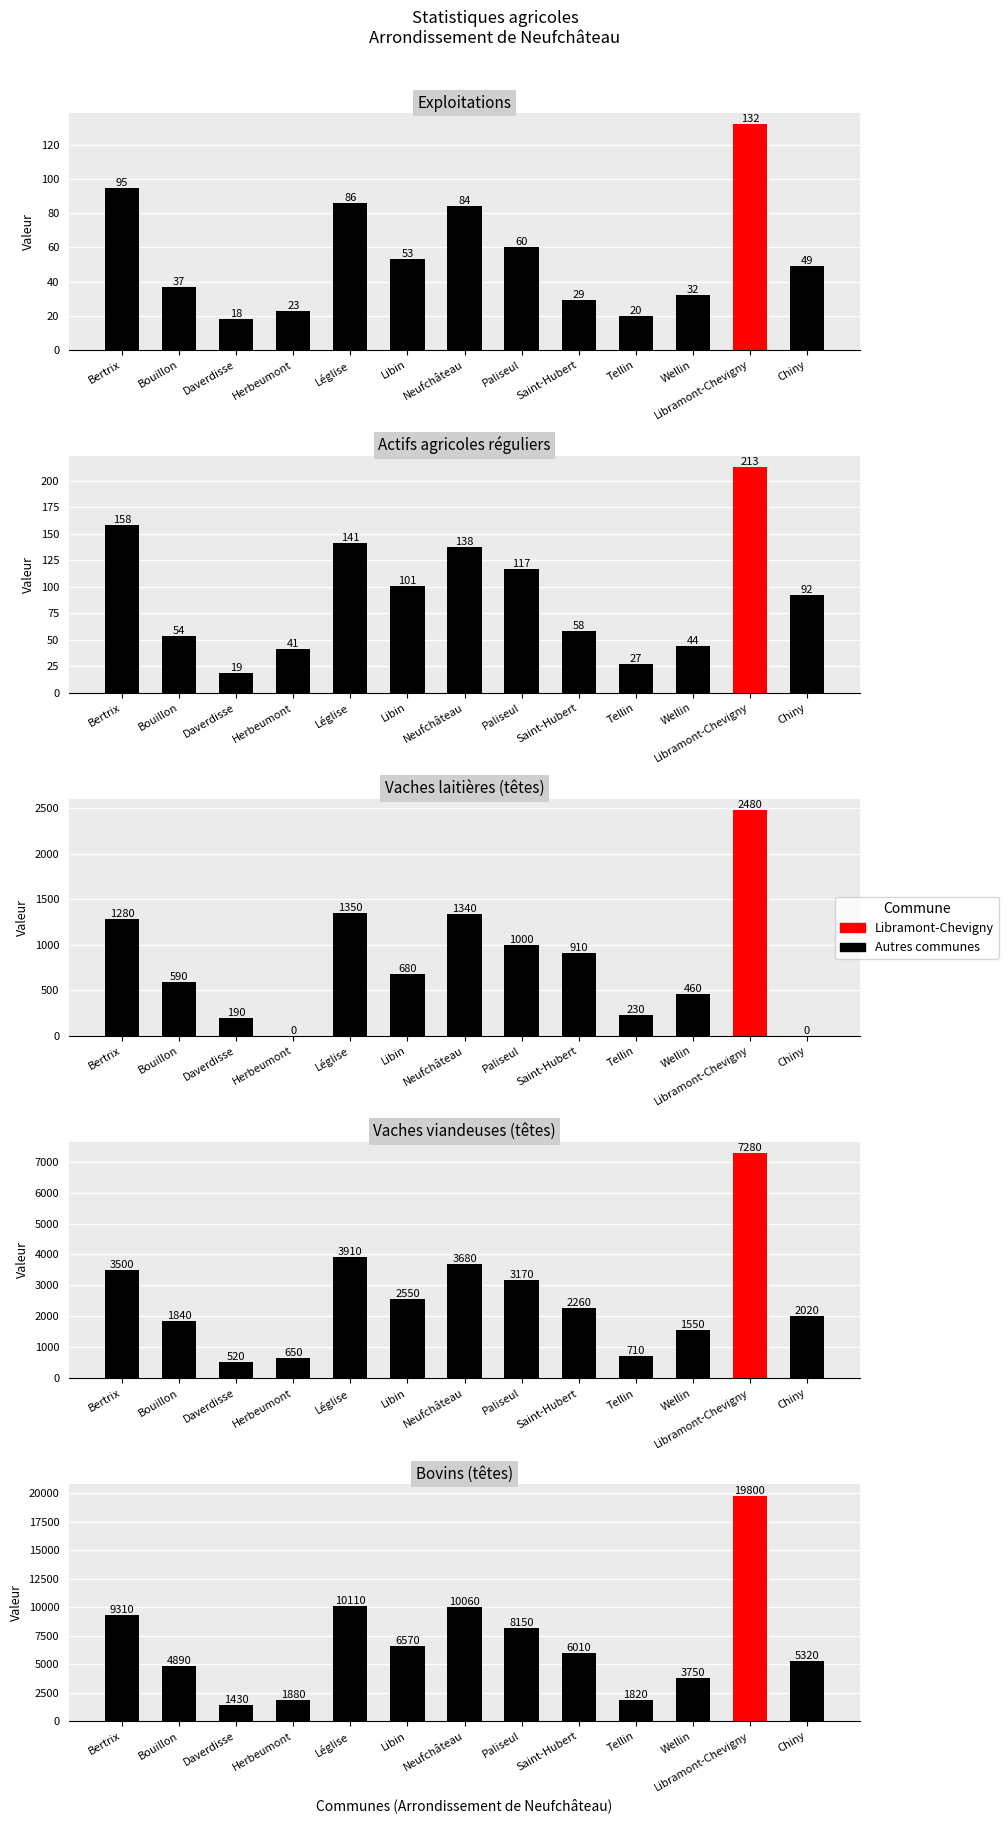

What is the total value across all series at Tellin?

2807